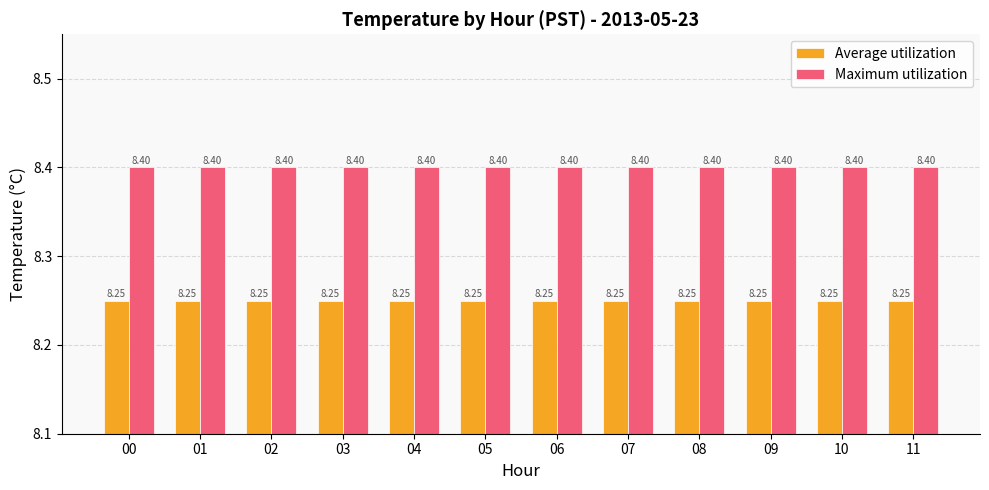

What is the sum of all Average utilization values?

99.0